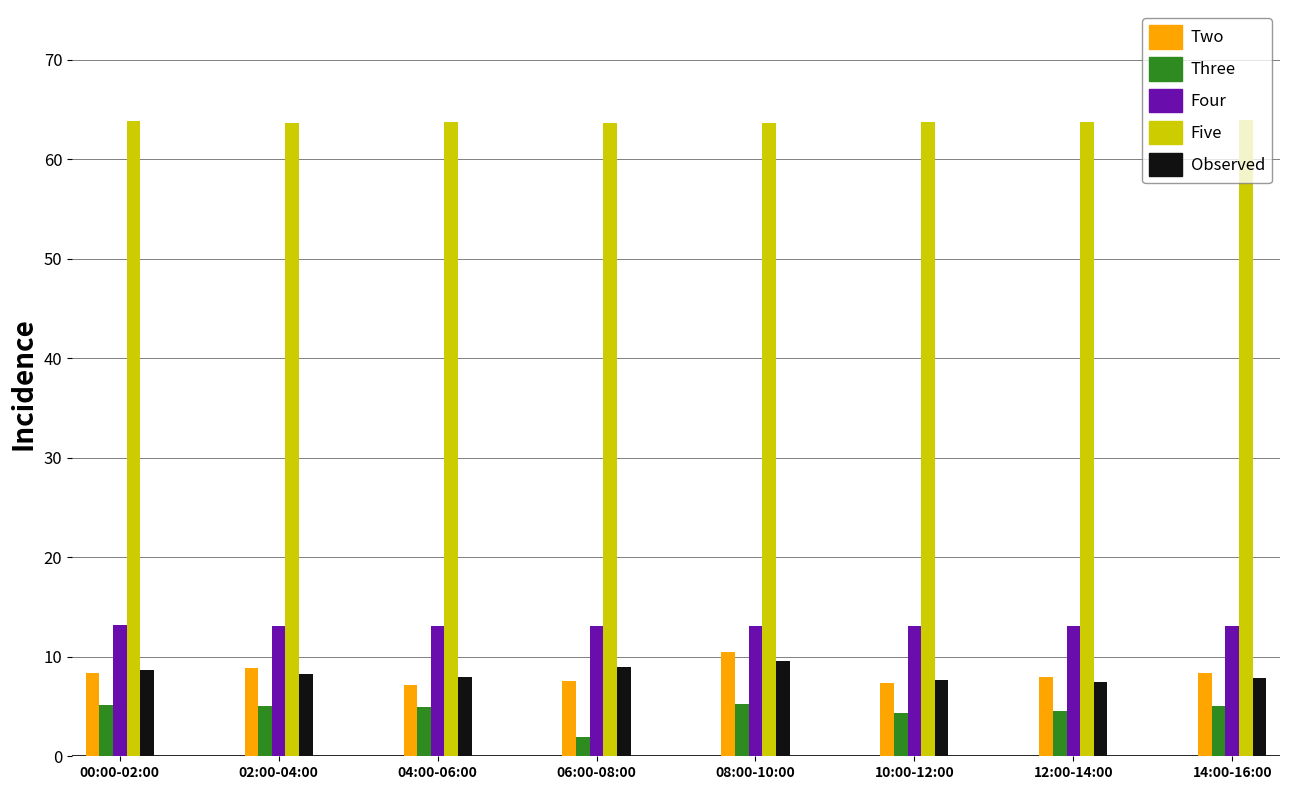

What is the spread (max minus min) of values at 08:00-10:00?

58.3